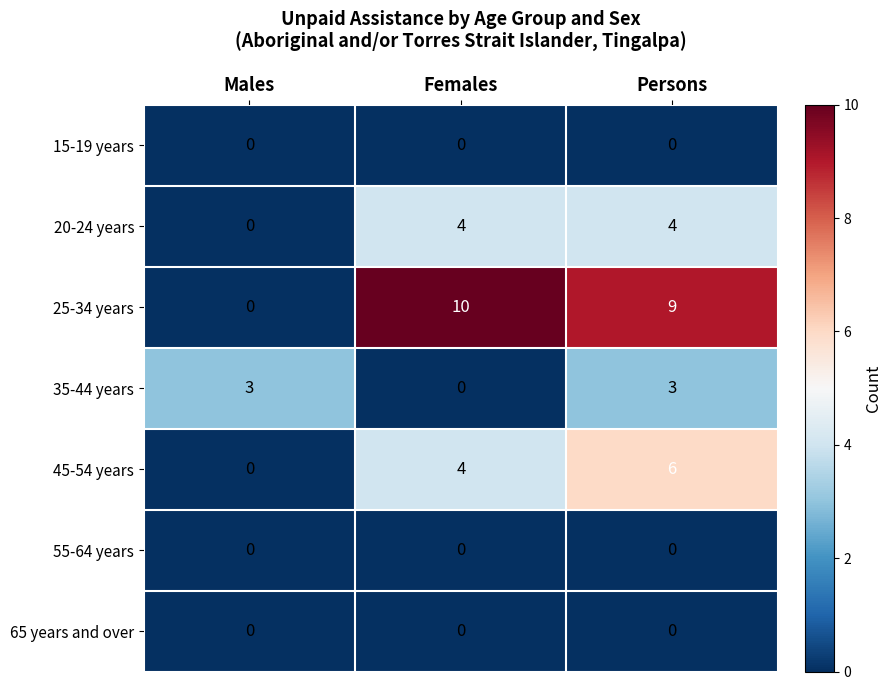

Which category has the lowest value in the 35-44 years series?

Females